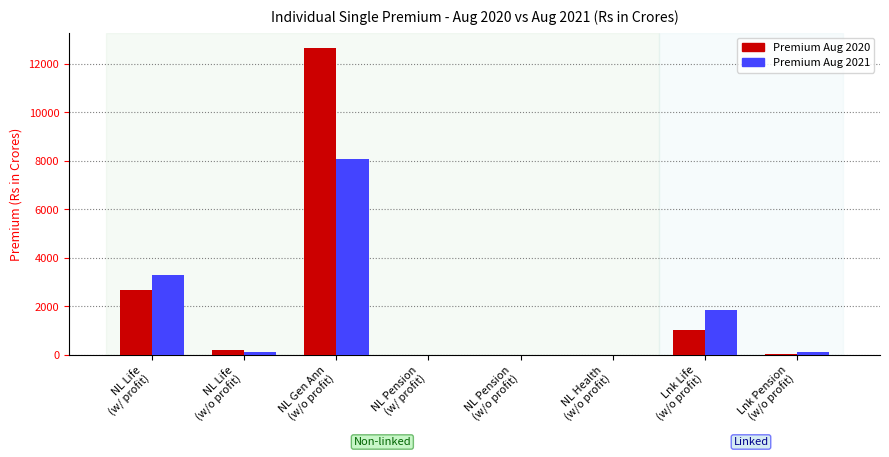

What is the maximum value shown in the chart?

12651.8